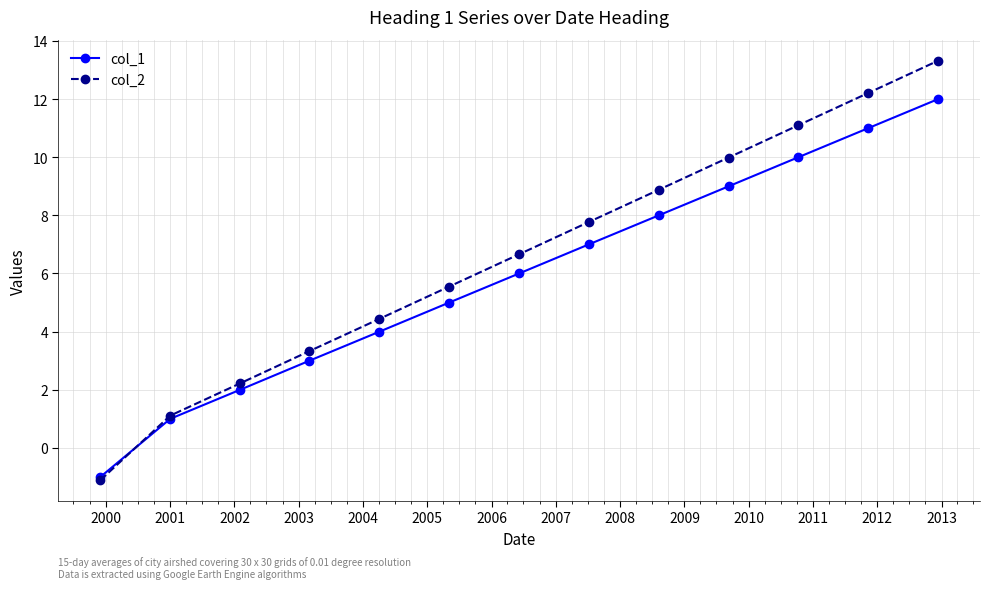

What is the value of the col_2 point at the 12th from the left?

12.2